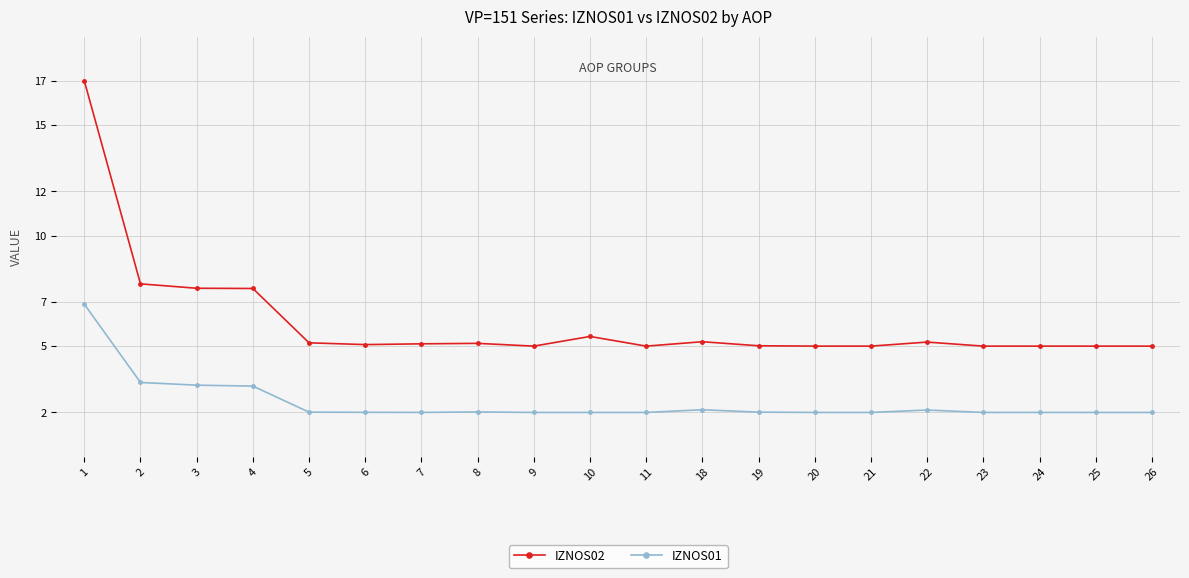

Which series has the largest range (max minus min)?

IZNOS02